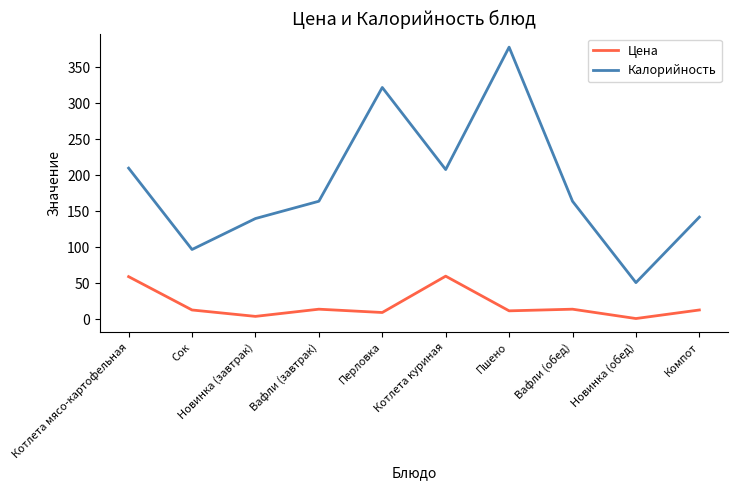

Is it true that Цена equals 4.1 at Новинка (завтрак)?

True